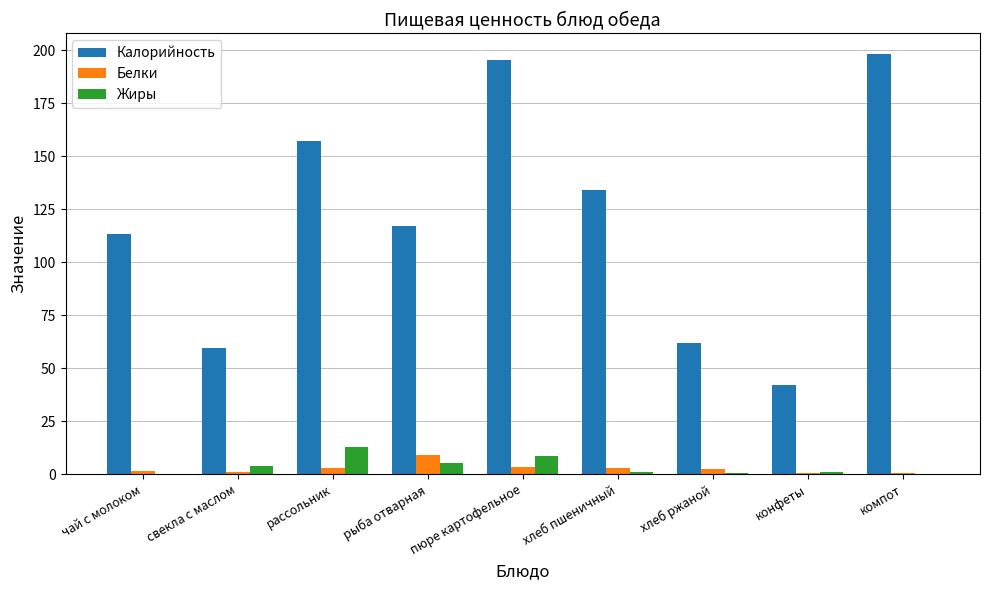

Which series has the largest total across all categories?

Калорийность